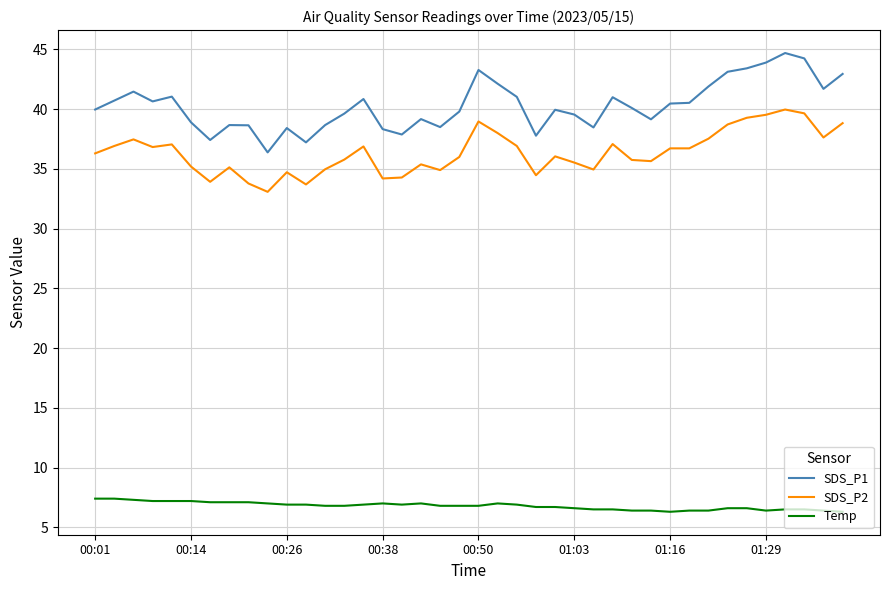

What is the minimum value for SDS_P1?

36.4